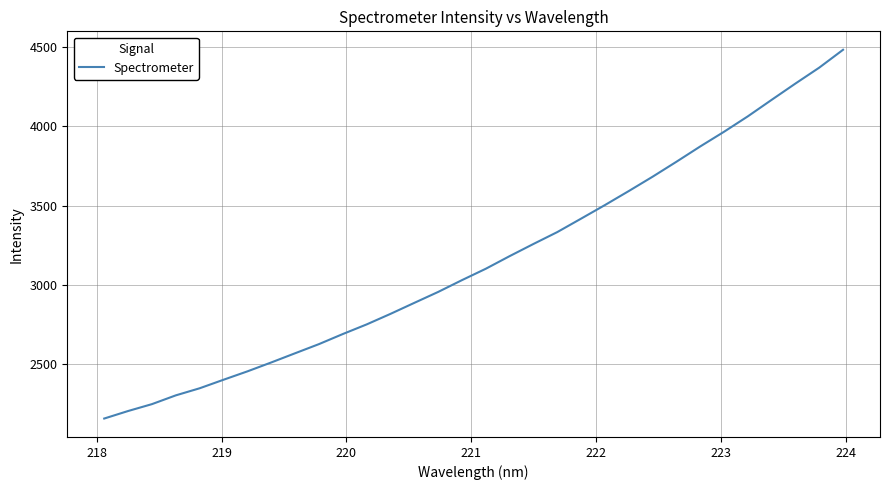

What is the difference between the second highest and second lowest values?

2161.7